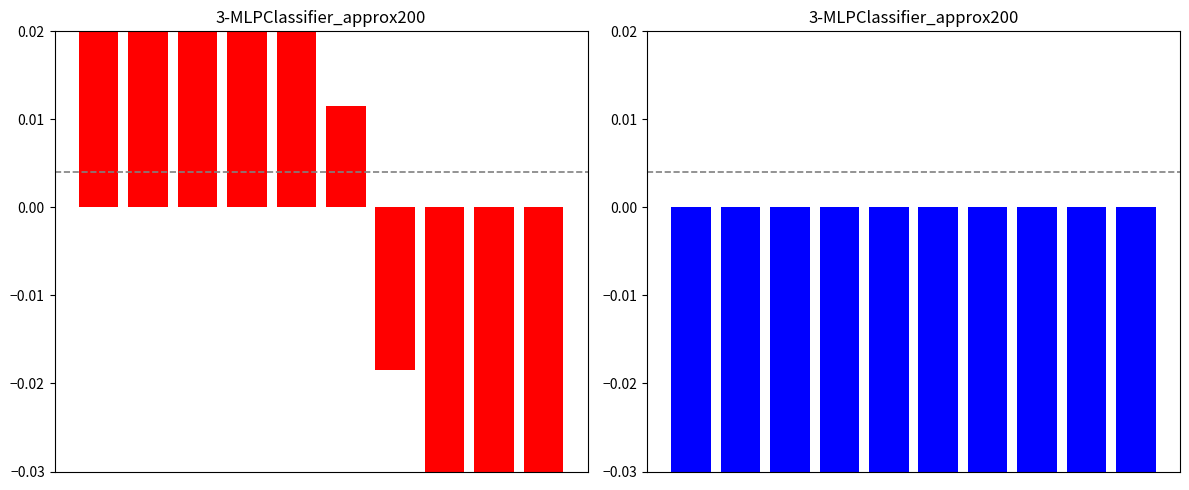

Is it true that Right Holdings equals -0.3 at 3?

True